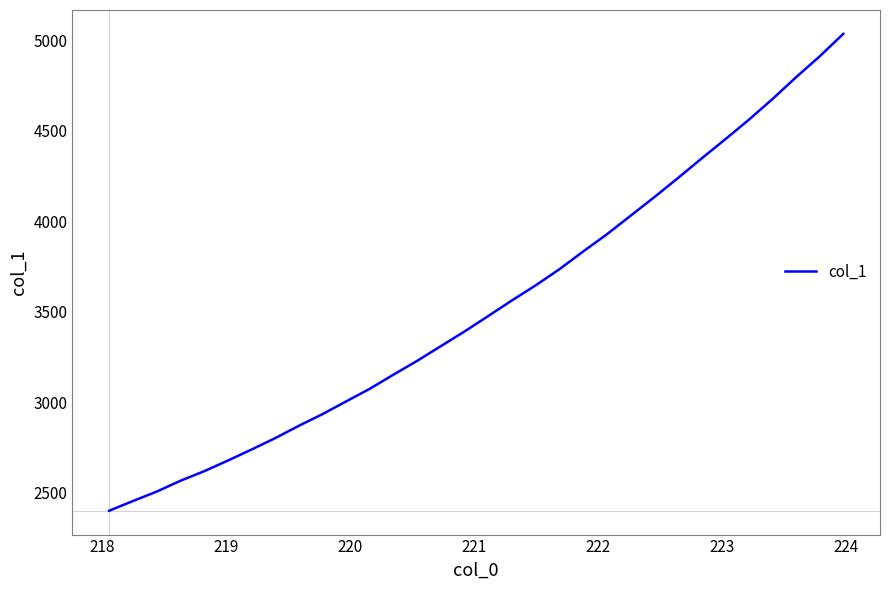

What is the maximum value shown in the chart?

5035.9